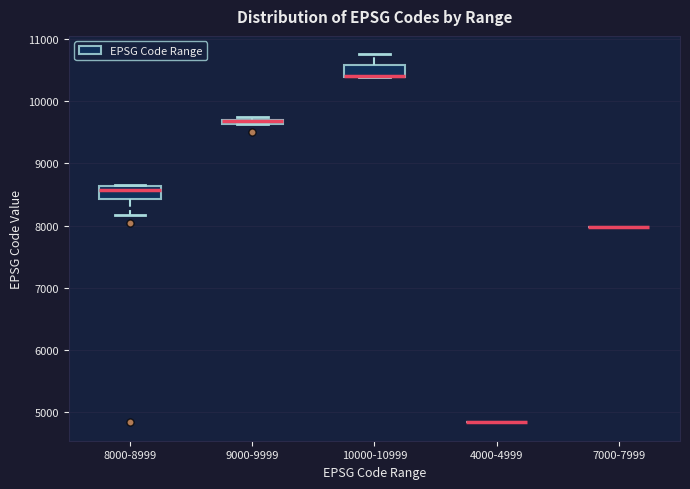

Where is the upper edge of the box for 8000-8999 on the y-axis? The values are not printed on the chart, so give them approximately, as read against the axis.

8600